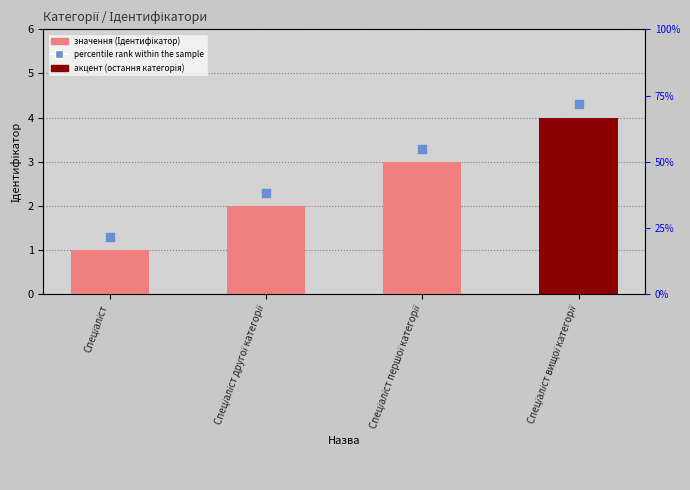

What is the total value across all series at Спеціаліст?

2.3